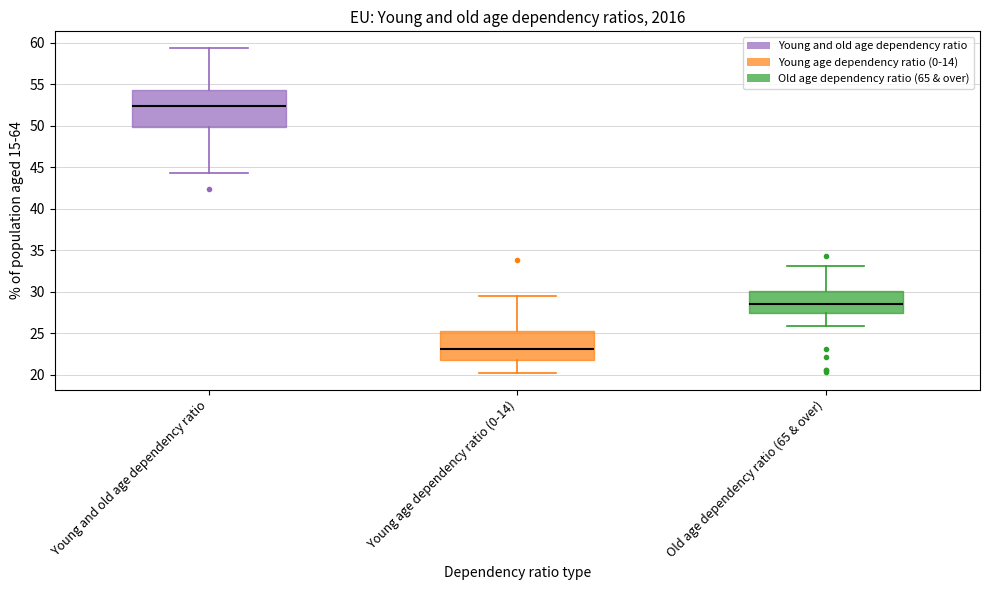

Where does the median line of the box for Old age dependency ratio (65 & over) sit on the y-axis? The values are not printed on the chart, so give them approximately, as read against the axis.

28.5